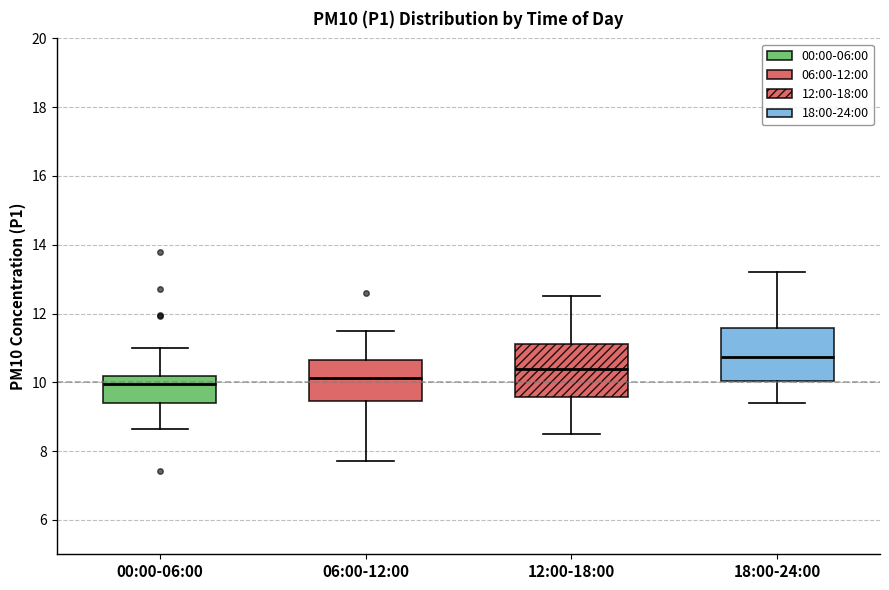

Reading left to right, read every box against the y-axis: the position of its median line, the range the box covers, and the ends of its whiskers. The values are not printed on the chart, so give them approximately, as read against the axis.

00:00-06:00: median 10.0, box 9.4 to 10.2, whiskers 8.6 to 11.0
06:00-12:00: median 10.2, box 9.4 to 10.6, whiskers 7.8 to 11.6
12:00-18:00: median 10.4, box 9.6 to 11.2, whiskers 8.6 to 12.6
18:00-24:00: median 10.8, box 10.0 to 11.6, whiskers 9.4 to 13.2